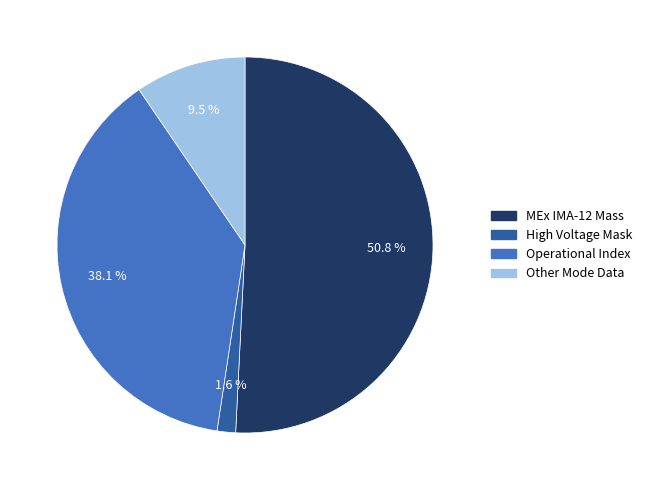

Does any single category account for the majority?

Yes